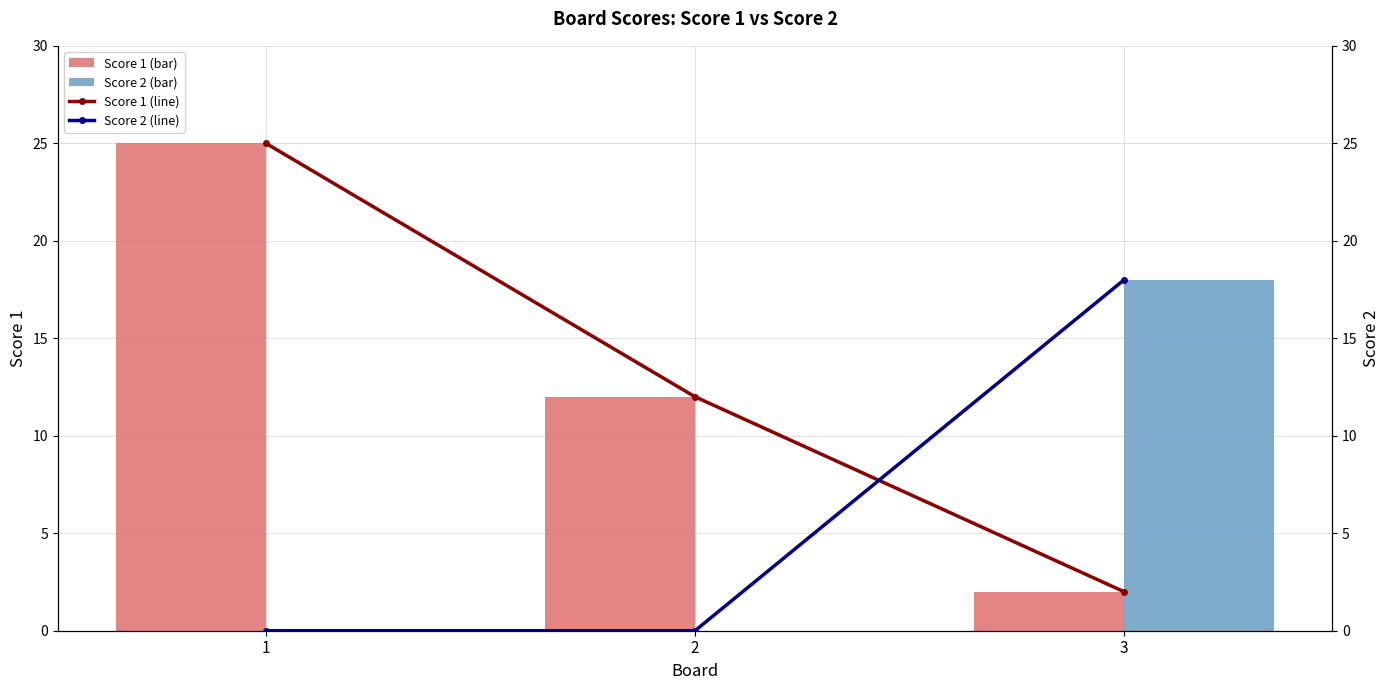

What is the difference between the Score 1 (line) values at 3 and 2?

10